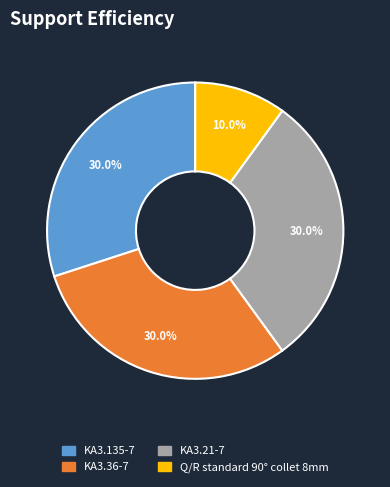

How much of the chart is everything except KA3.135-7?

70.0%